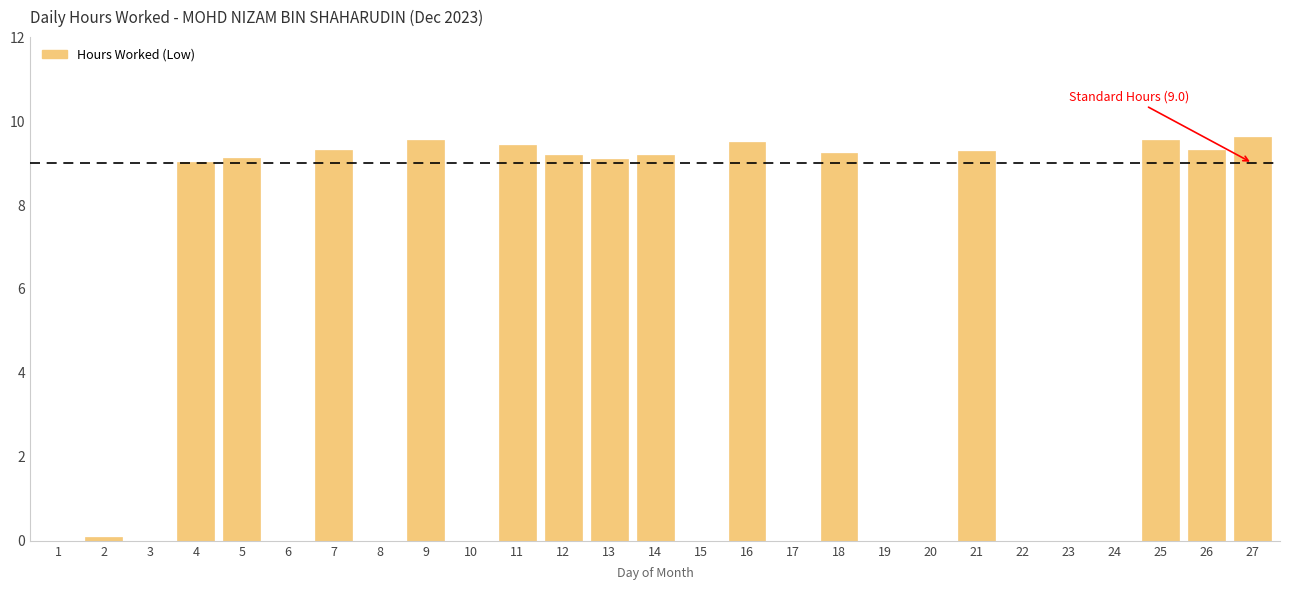

Reading left to right, transcribe all the data shown in this chart.

1=0.0	2=0.1	3=0.0	4=9.0	5=9.1	6=0.0	7=9.3	8=0.0	9=9.6	10=0.0	11=9.4	12=9.2	13=9.1	14=9.2	15=0.0	16=9.5	17=0.0	18=9.2	19=0.0	20=0.0	21=9.3	22=0.0	23=0.0	24=0.0	25=9.6	26=9.3	27=9.6